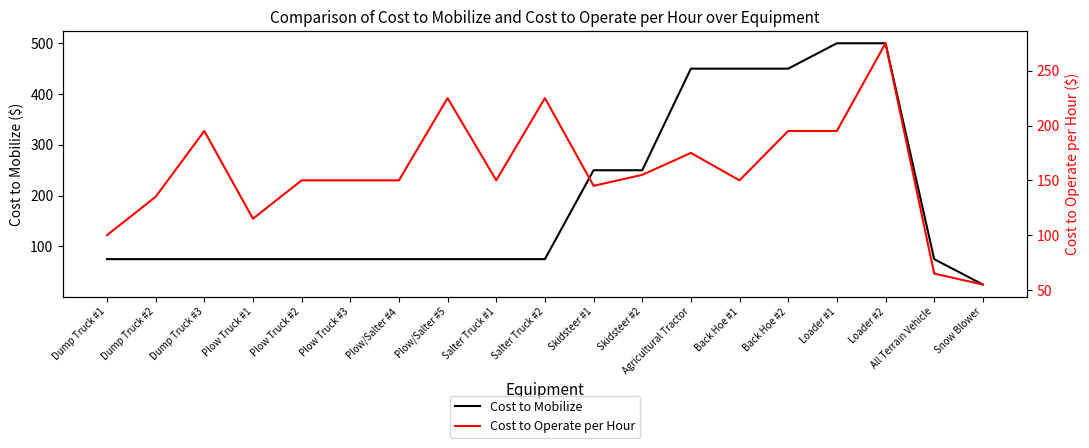

How many intersections are there between Cost to Operate per Hour and Cost to Mobilize?

2